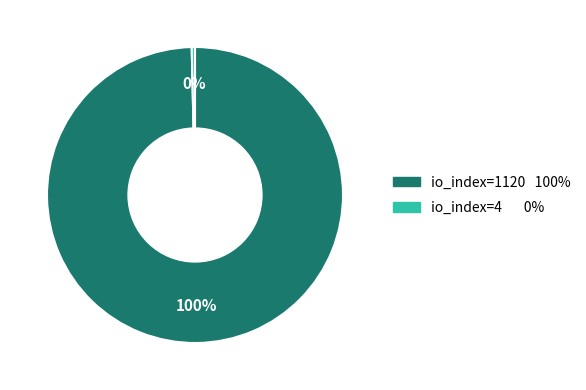

Which category has the smallest portion of the pie?

io_index=4